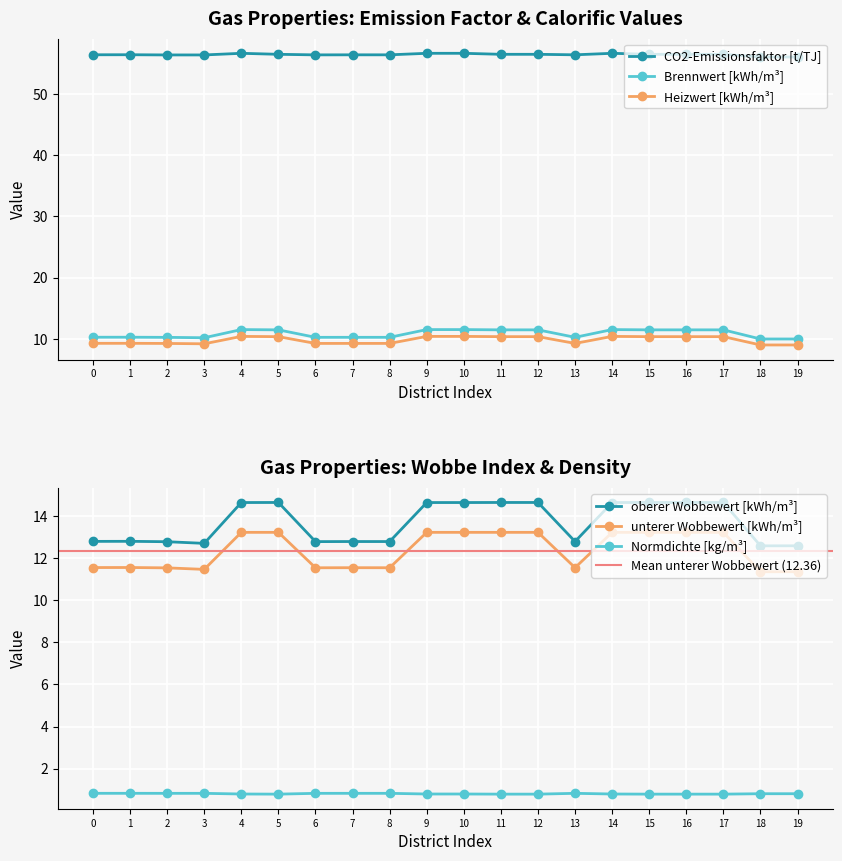

Count the unterer Wobbewert [kWh/m³] values in the range 11 to 13.

10